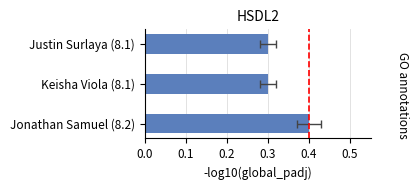

Does the chart contain stacked bars?

No